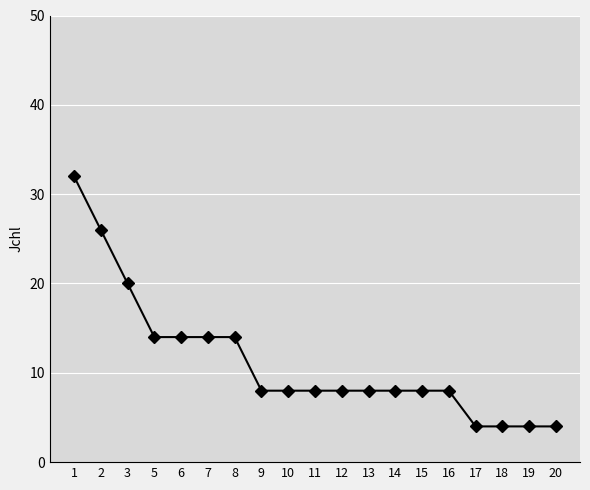

How many lines are shown in the chart?

1